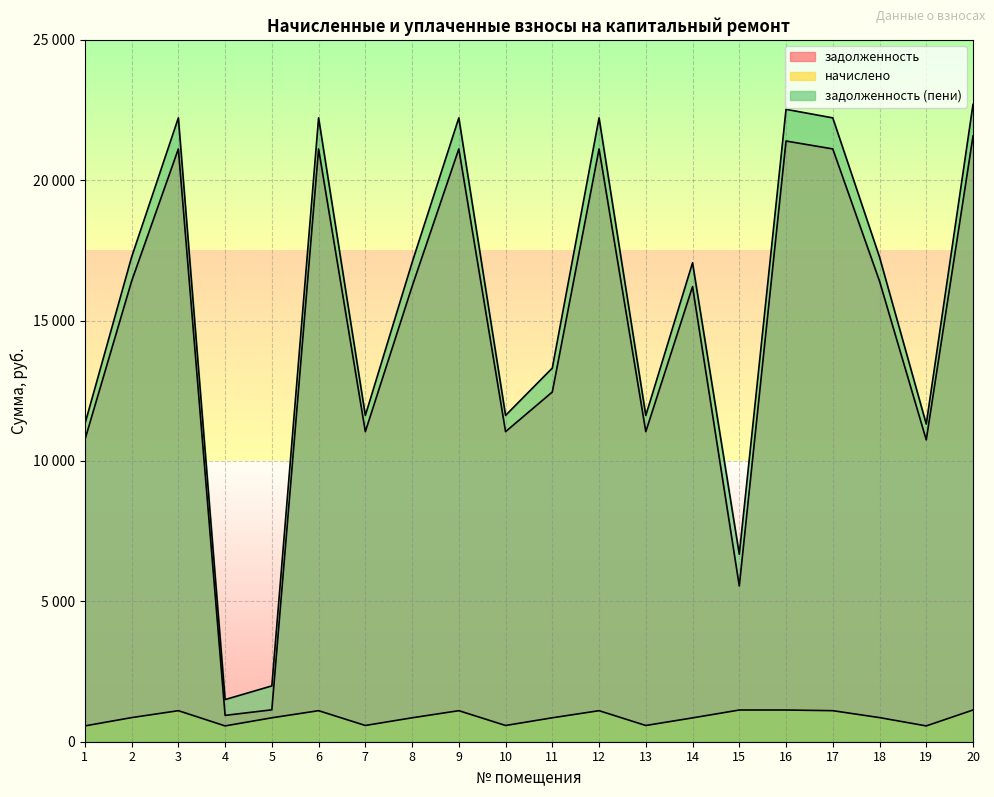

Reading left to right, list all the values displayed in this chart.

задолженность: 1=10752.2	2=16404.5	3=21114.6	4=938.4	5=1136.3	6=21114.6	7=11044.6	8=16215.1	9=21114.6	10=11044.6	11=12456.7	12=21114.6	13=11044.6	14=16209.5	15=5547.4	16=21395.3	17=21114.6	18=16404.5	19=10752.2	20=21569.4
начислено: 1=563.0	2=859.0	3=1105.7	4=563.0	5=852.2	6=1105.7	7=578.3	8=852.2	9=1105.7	10=578.3	11=852.2	12=1105.7	13=578.3	14=848.8	15=1129.5	16=1129.5	17=1105.7	18=859.0	19=563.0	20=1129.5
задолженность (пени): 1=11315.3	2=17263.5	3=22220.2	4=1501.4	5=1988.5	6=22220.2	7=11622.9	8=17067.3	9=22220.2	10=11622.9	11=13308.9	12=22220.2	13=11622.9	14=17058.3	15=6676.9	16=22524.8	17=22220.2	18=17263.5	19=11315.3	20=22698.9